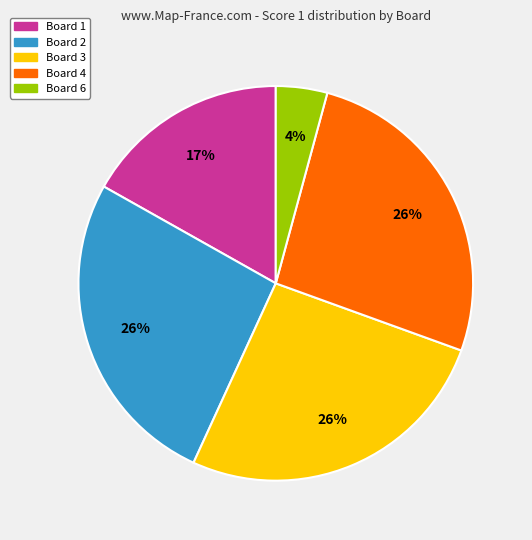

To the nearest percent, what is the average slice percentage?

20%